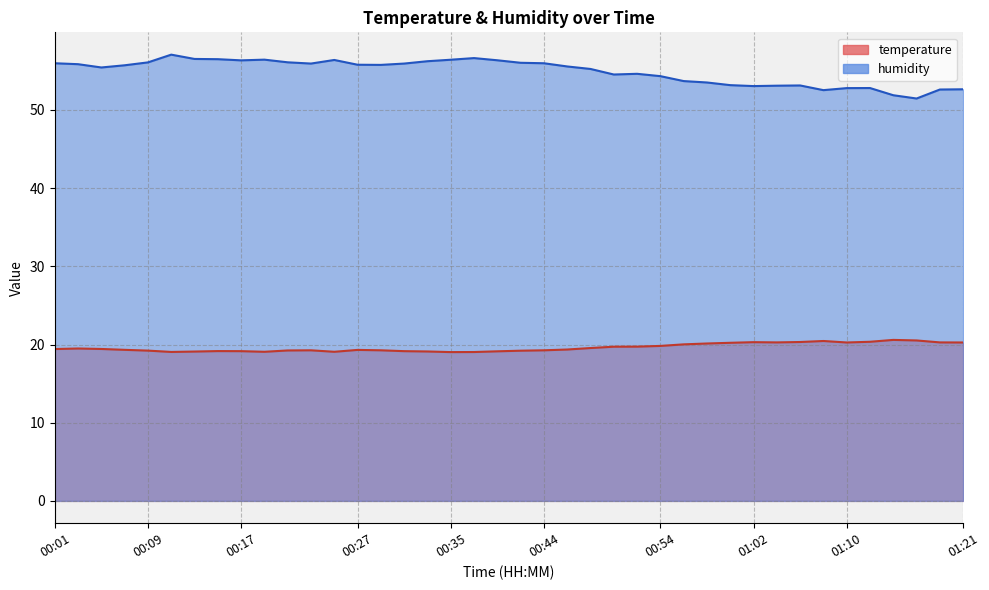

True or false: humidity has more than 2 points higher than both neighbors.

True